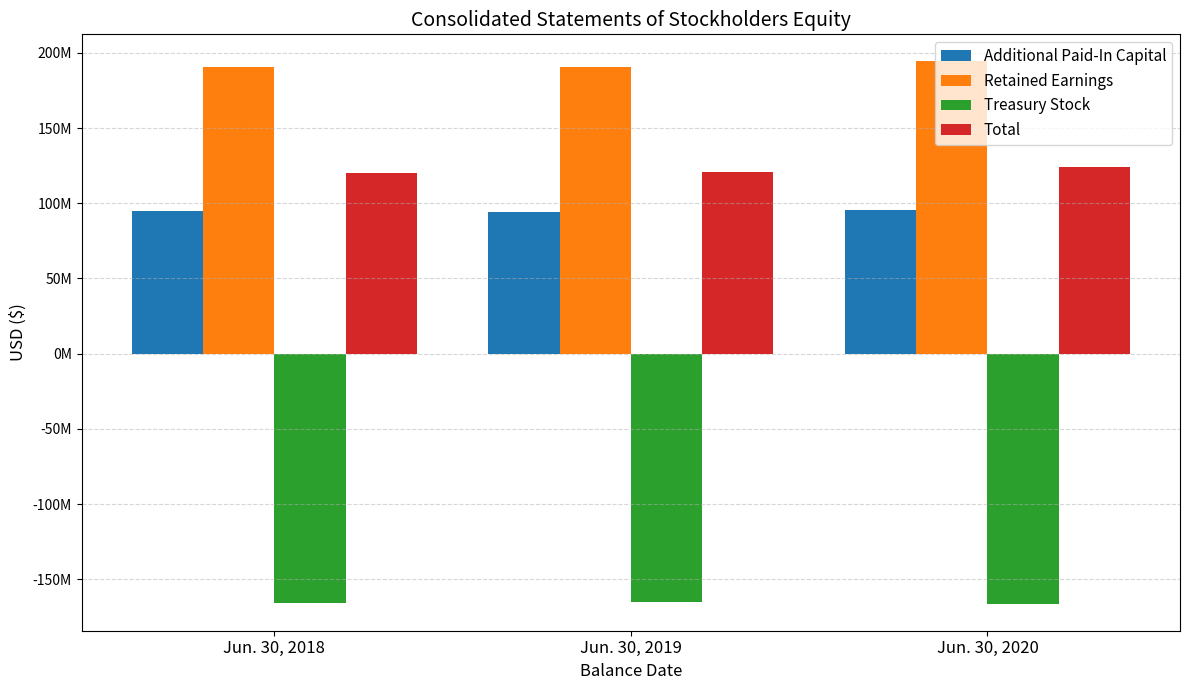

Is the value of Retained Earnings at Jun. 30, 2018 greater than the value of Treasury Stock at Jun. 30, 2018?

Yes